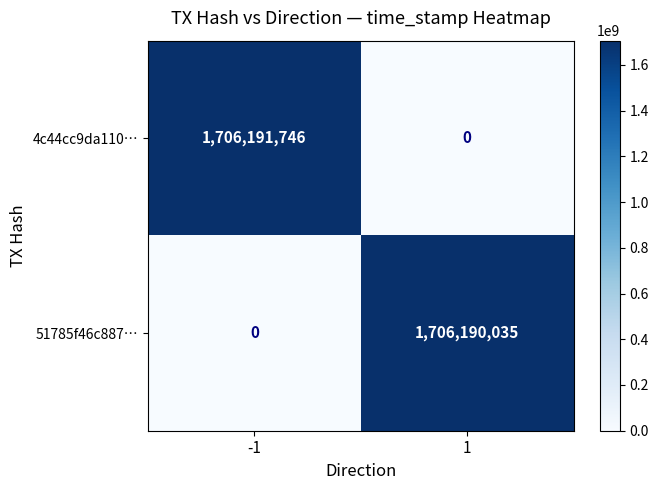

At -1, list the series in order from smallest to largest.

51785f46c887…, 4c44cc9da110…